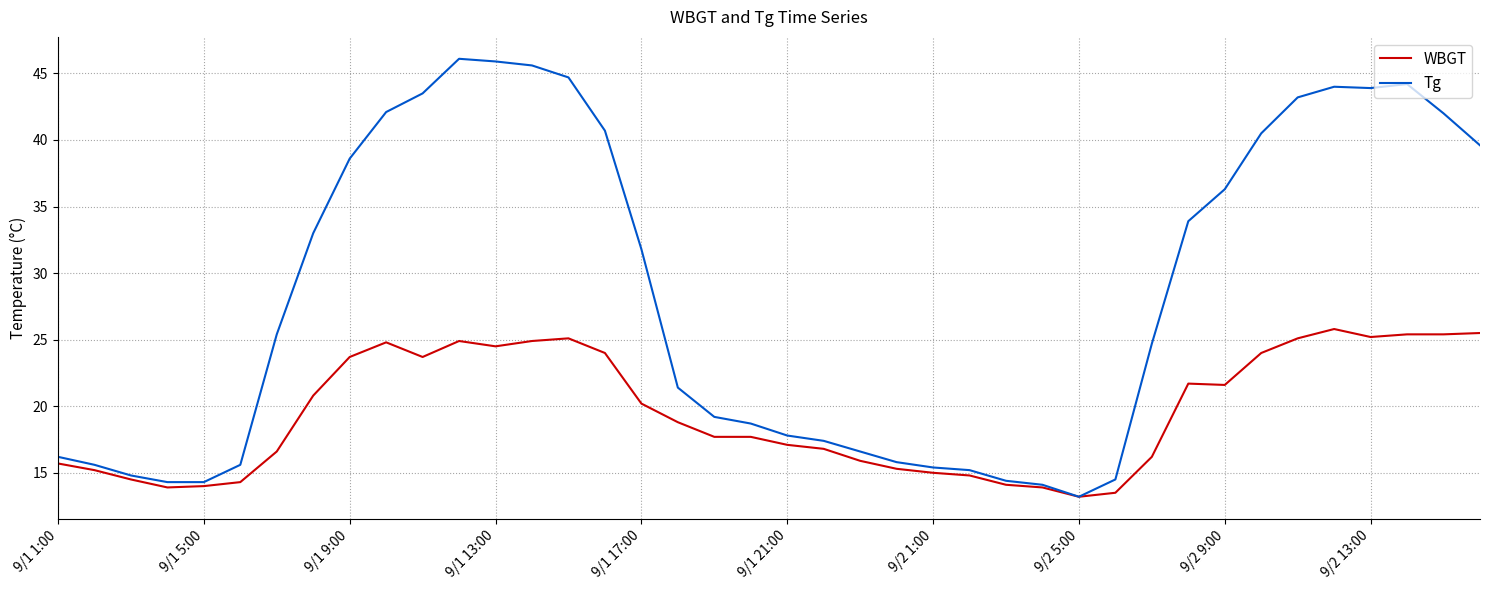

Which series has the largest total across all categories?

Tg